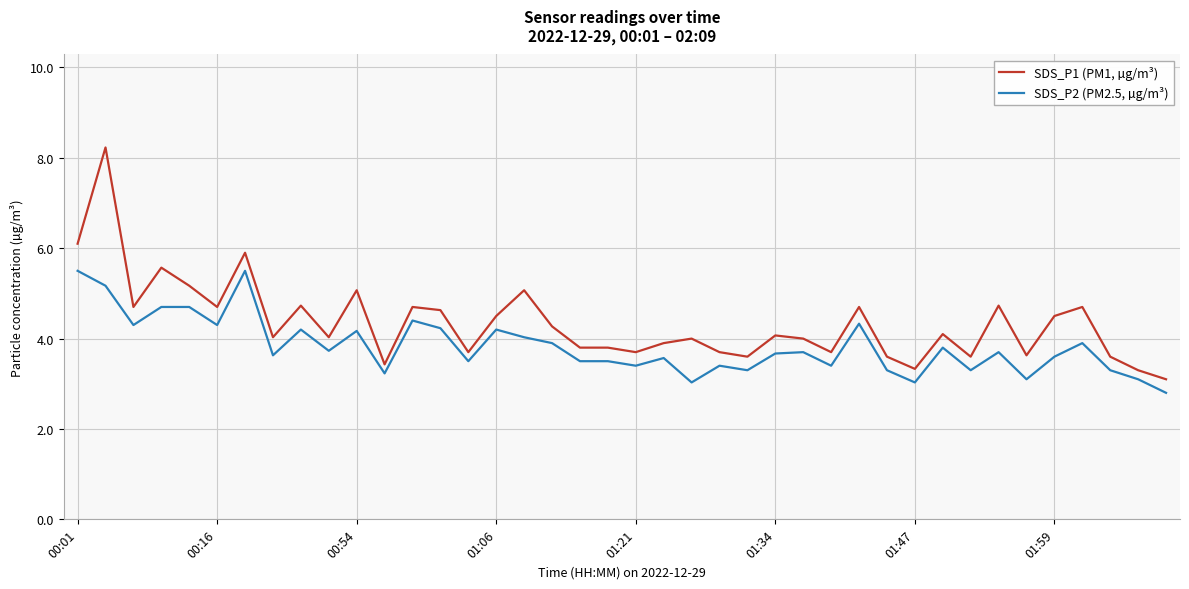

What is the difference between the maximum and minimum values in the SDS_P2 (PM2.5, µg/m³) series?

2.7